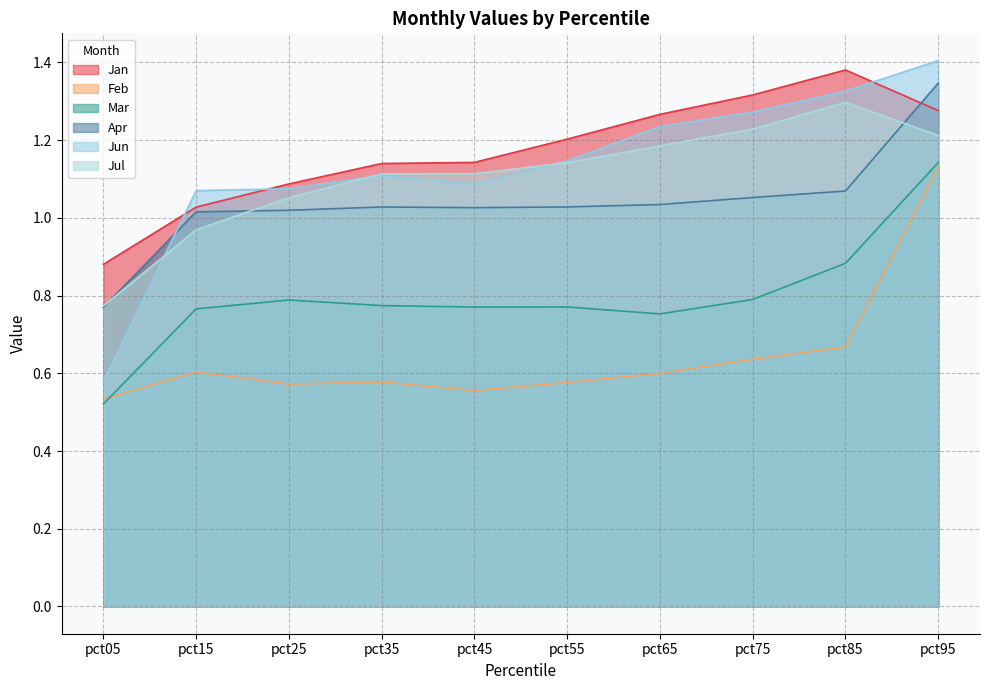

How many data points does each series have?

10